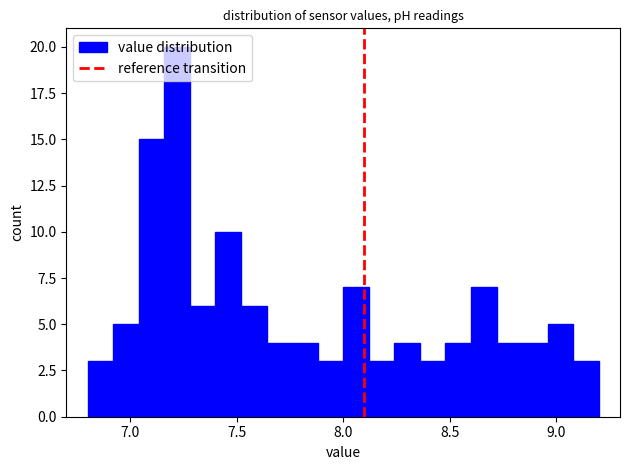

Read against the x-axis, roughly where is the centre of the tallest bar?

7.20